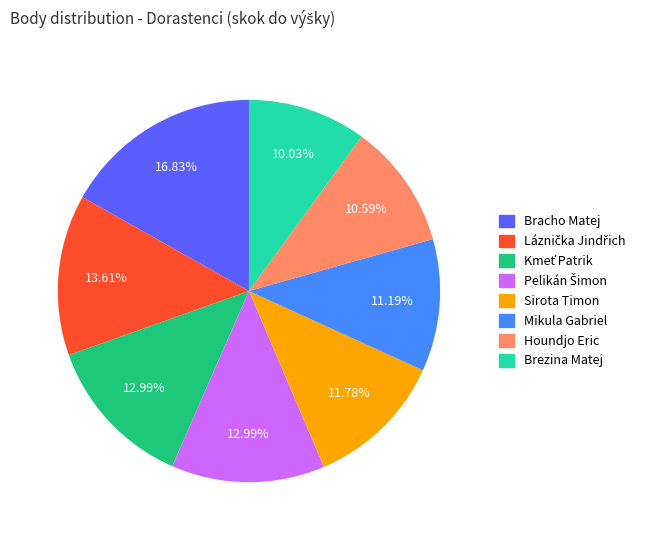

To the nearest percent, what is the average slice percentage?

12%